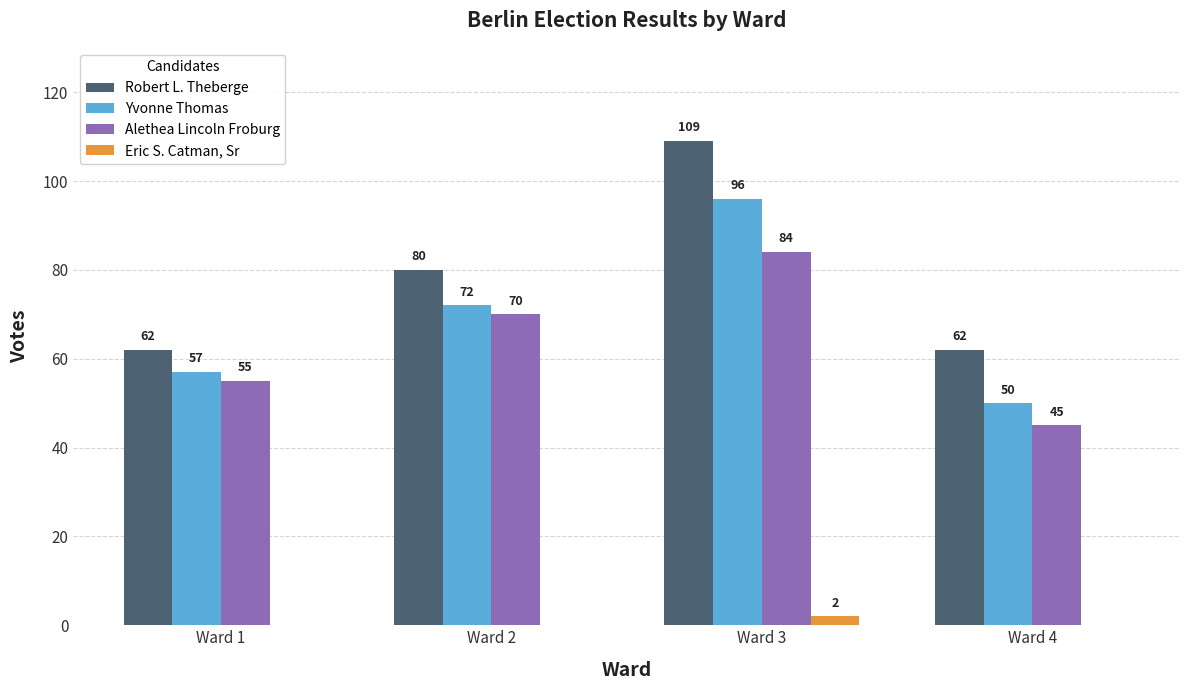

What are all the series names shown in the legend?

Robert L. Theberge, Yvonne Thomas, Alethea Lincoln Froburg, Eric S. Catman, Sr